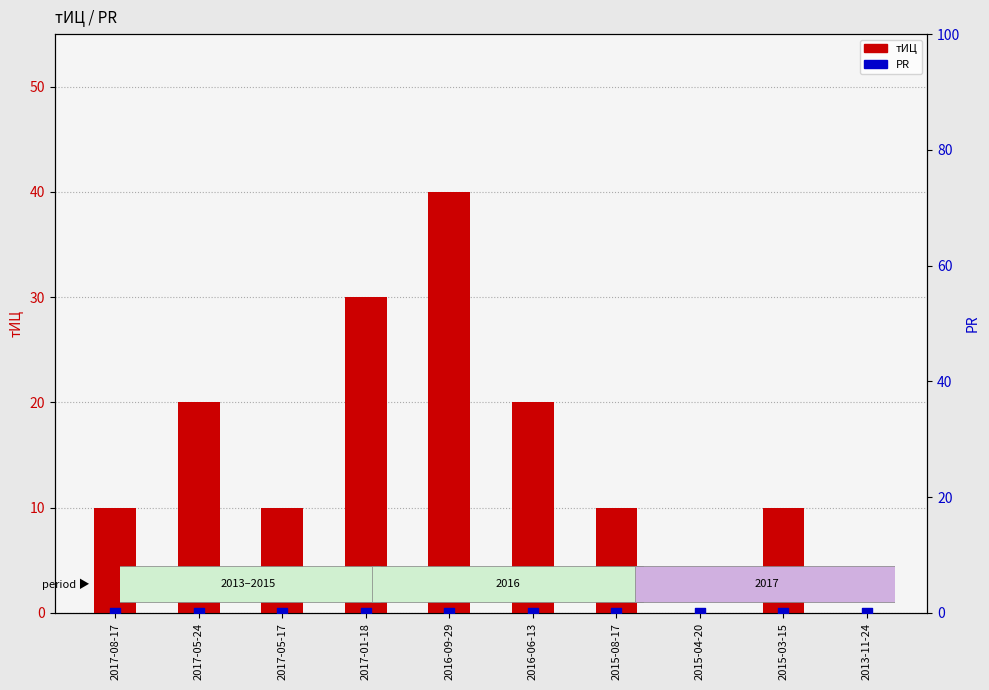

Which series has the largest total across all categories?

тИЦ